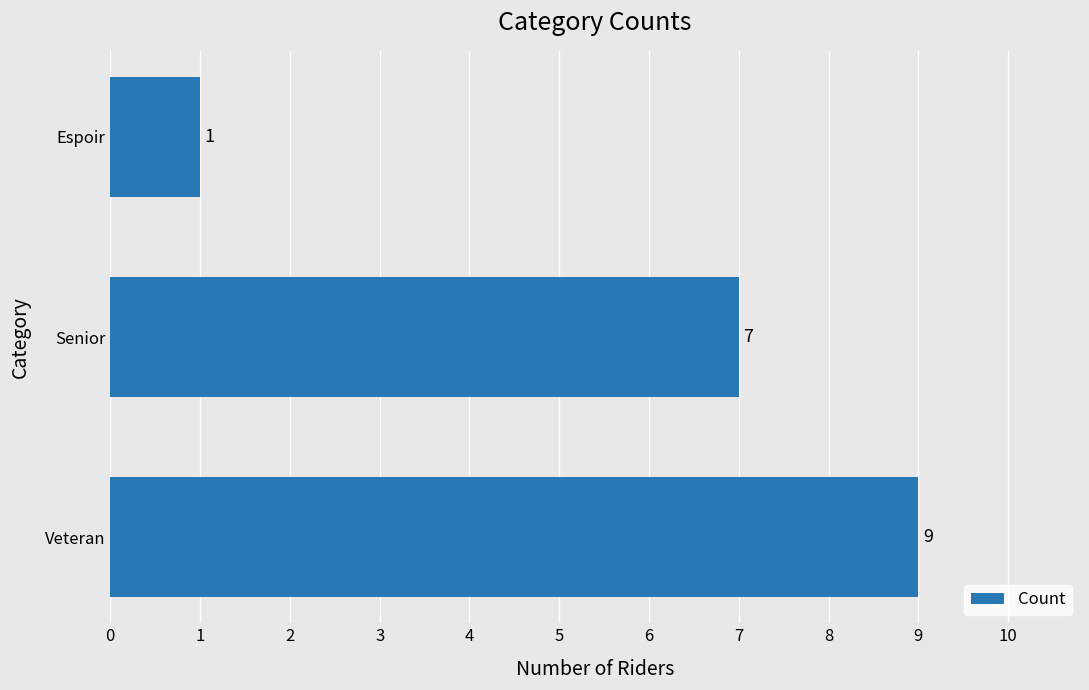

True or false: the data shows 14 at Veteran.

False